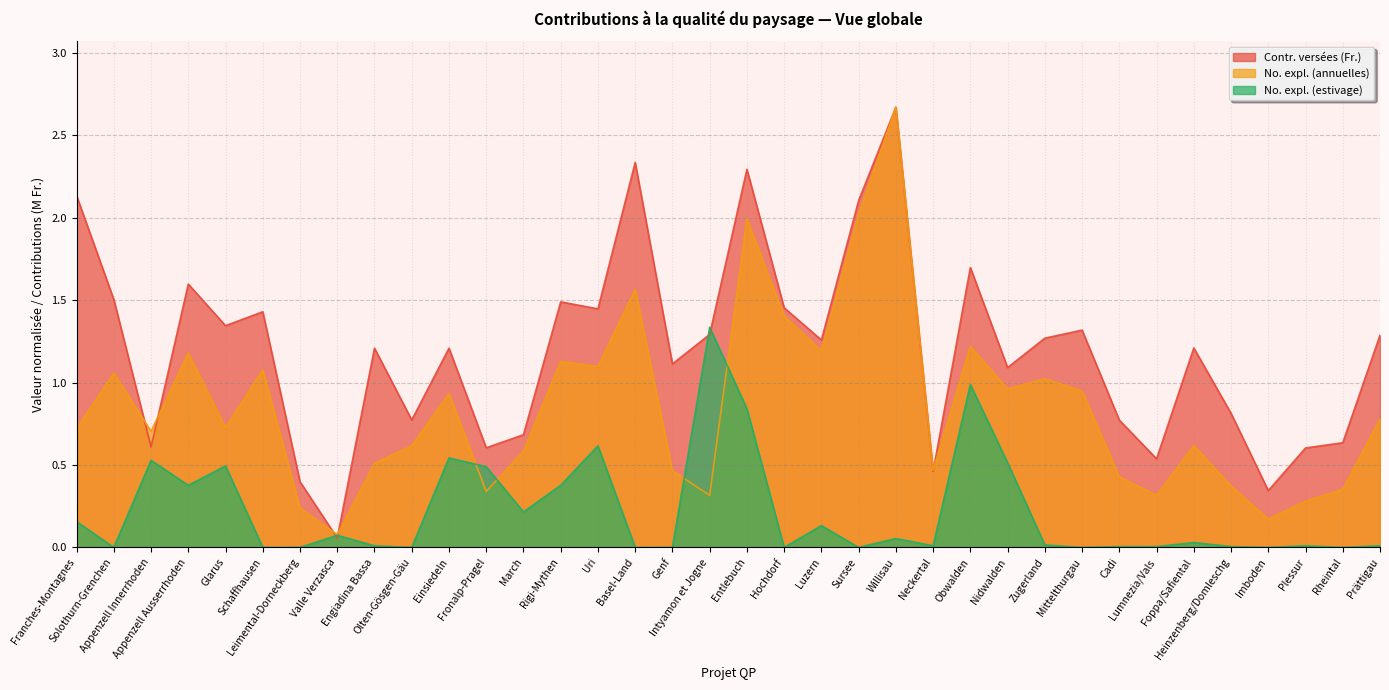

Reading left to right, what are all the values shown in this chart?

Contr. versées (Fr.): Franches-Montagnes=2.1	Solothurn-Grenchen=1.5	Appenzell Innerrhoden=0.6	Appenzell Ausserrhoden=1.6	Glarus=1.3	Schaffhausen=1.4	Leimental-Dorneckberg=0.4	Valle Verzasca=0.1	Engiadina Bassa=1.2	Olten-Gösgen-Gäu=0.8	Einsiedeln=1.2	Fronalp-Pragel=0.6	March=0.7	Rigi-Mythen=1.5	Uri=1.4	Basel-Land=2.3	Genf=1.1	Intyamon et Jogne=1.3	Entlebuch=2.3	Hochdorf=1.5	Luzern=1.3	Sursee=2.1	Willisau=2.7	Neckertal=0.5	Obwalden=1.7	Nidwalden=1.1	Zugerland=1.3	Mittelthurgau=1.3	Cadi=0.8	Lumnezia/Vals=0.5	Foppa/Safiental=1.2	Heinzenberg/Domleschg=0.8	Imboden=0.3	Plessur=0.6	Rheintal=0.6	Prättigau=1.3
No. expl. (annuelles): Franches-Montagnes=0.7	Solothurn-Grenchen=1.1	Appenzell Innerrhoden=0.7	Appenzell Ausserrhoden=1.2	Glarus=0.7	Schaffhausen=1.1	Leimental-Dorneckberg=0.2	Valle Verzasca=0.1	Engiadina Bassa=0.5	Olten-Gösgen-Gäu=0.6	Einsiedeln=0.9	Fronalp-Pragel=0.3	March=0.6	Rigi-Mythen=1.1	Uri=1.1	Basel-Land=1.6	Genf=0.5	Intyamon et Jogne=0.3	Entlebuch=2.0	Hochdorf=1.4	Luzern=1.2	Sursee=2.0	Willisau=2.7	Neckertal=0.5	Obwalden=1.2	Nidwalden=1.0	Zugerland=1.0	Mittelthurgau=0.9	Cadi=0.4	Lumnezia/Vals=0.3	Foppa/Safiental=0.6	Heinzenberg/Domleschg=0.4	Imboden=0.2	Plessur=0.3	Rheintal=0.4	Prättigau=0.8
No. expl. (estivage): Franches-Montagnes=0.2	Solothurn-Grenchen=0.0	Appenzell Innerrhoden=0.5	Appenzell Ausserrhoden=0.4	Glarus=0.5	Schaffhausen=0.0	Leimental-Dorneckberg=0.0	Valle Verzasca=0.1	Engiadina Bassa=0.0	Olten-Gösgen-Gäu=0.0	Einsiedeln=0.5	Fronalp-Pragel=0.5	March=0.2	Rigi-Mythen=0.4	Uri=0.6	Basel-Land=0.0	Genf=0.0	Intyamon et Jogne=1.3	Entlebuch=0.8	Hochdorf=0.0	Luzern=0.1	Sursee=0.0	Willisau=0.1	Neckertal=0.0	Obwalden=1.0	Nidwalden=0.5	Zugerland=0.0	Mittelthurgau=0.0	Cadi=0.0	Lumnezia/Vals=0.0	Foppa/Safiental=0.0	Heinzenberg/Domleschg=0.0	Imboden=0.0	Plessur=0.0	Rheintal=0.0	Prättigau=0.0